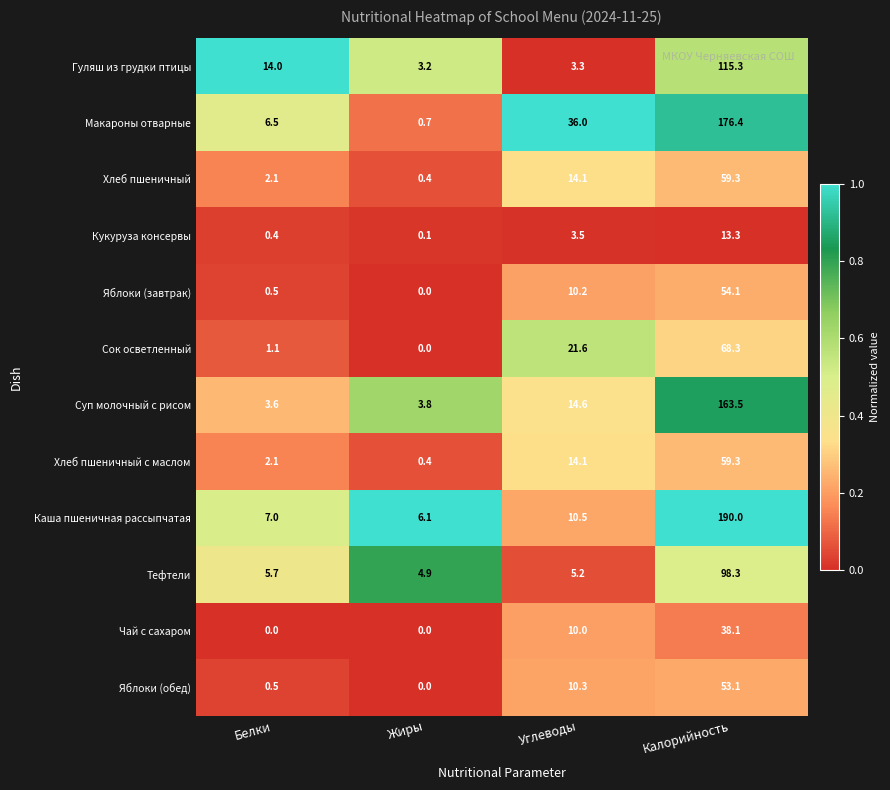

Read the Тефтели value at Жиры.

4.9